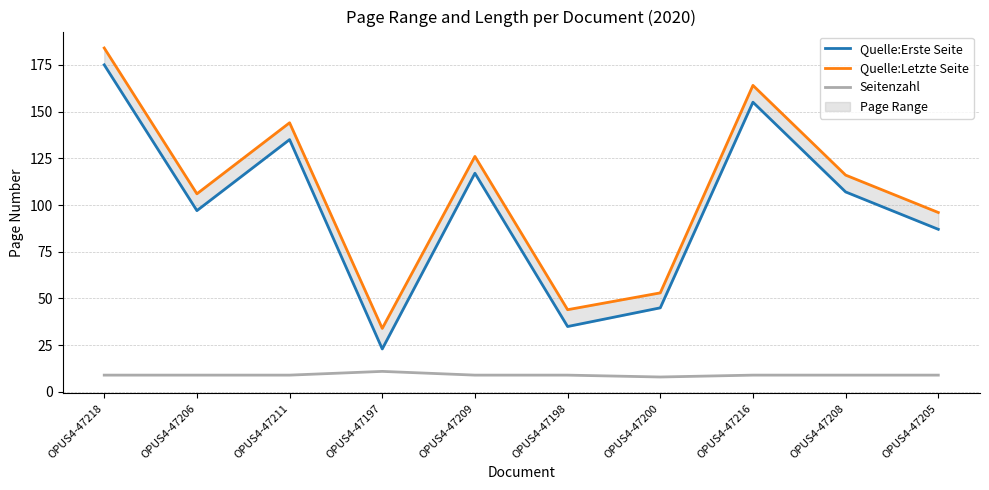

At which category is the sum across all series the highest?

OPUS4-47218